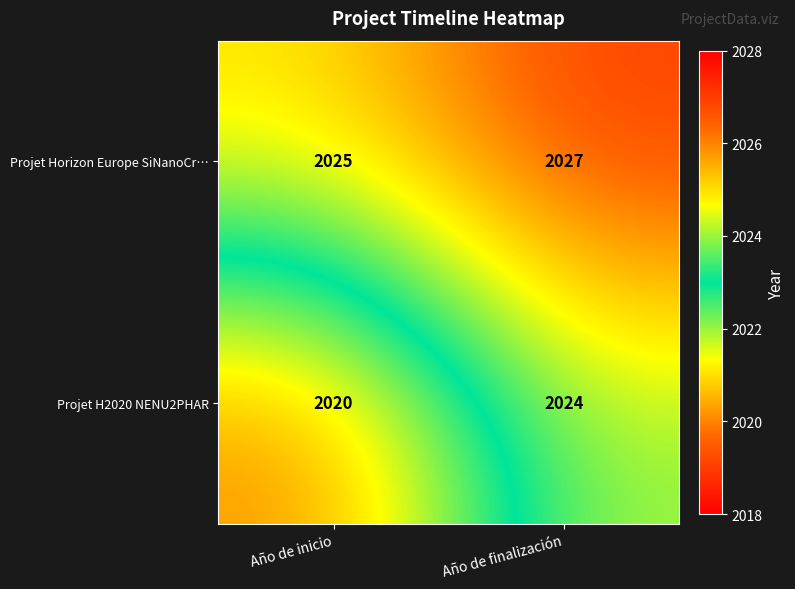

Rank the series at Año de inicio from lowest to highest value.

Projet H2020 NENU2PHAR, Projet Horizon Europe SiNanoCr…